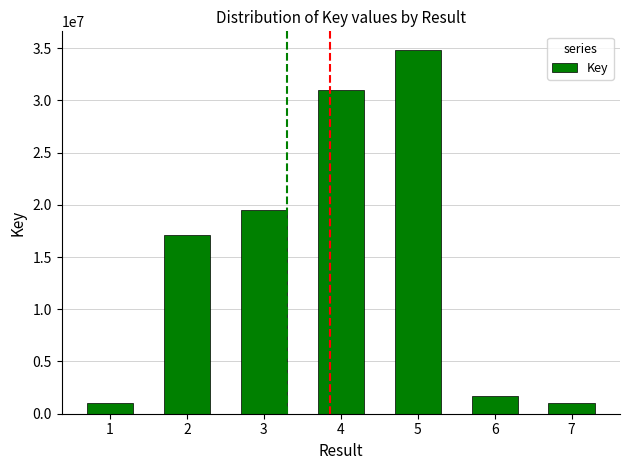

Where is the data nearest to the value 17961799?

2